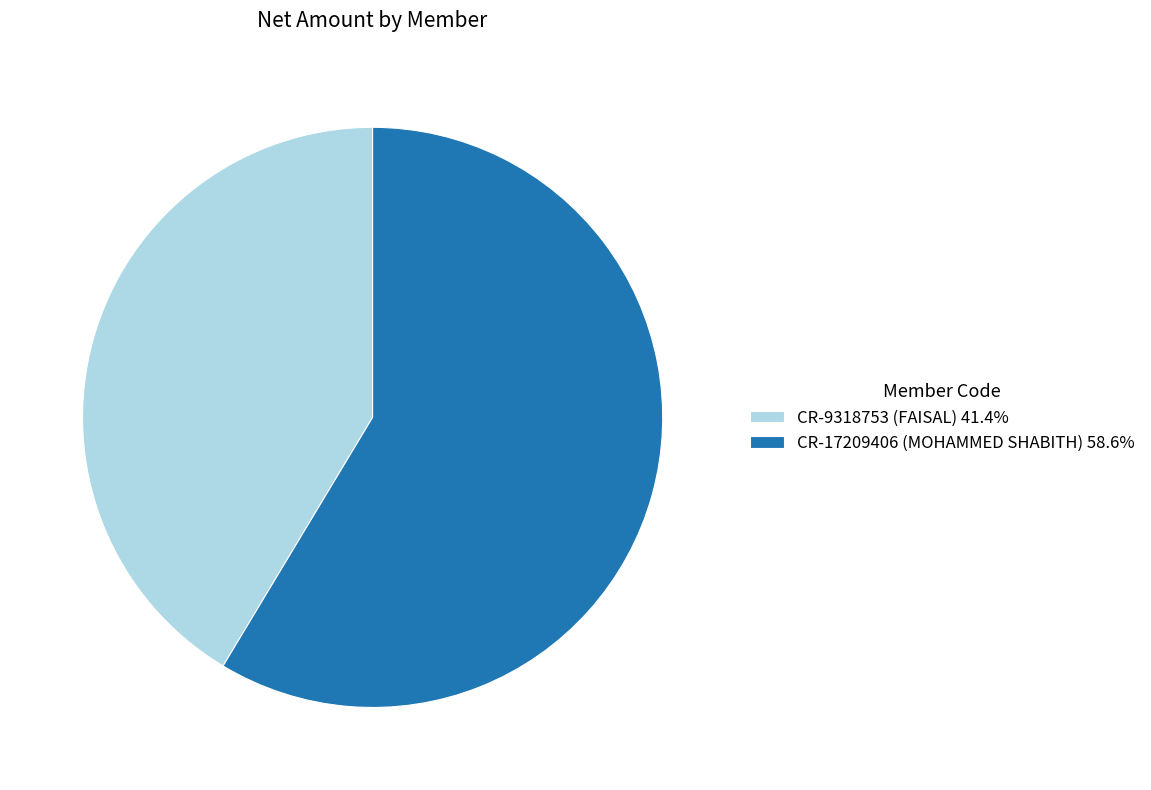

True or false: CR-9318753 (FAISAL) accounts for 30% of the total.

False